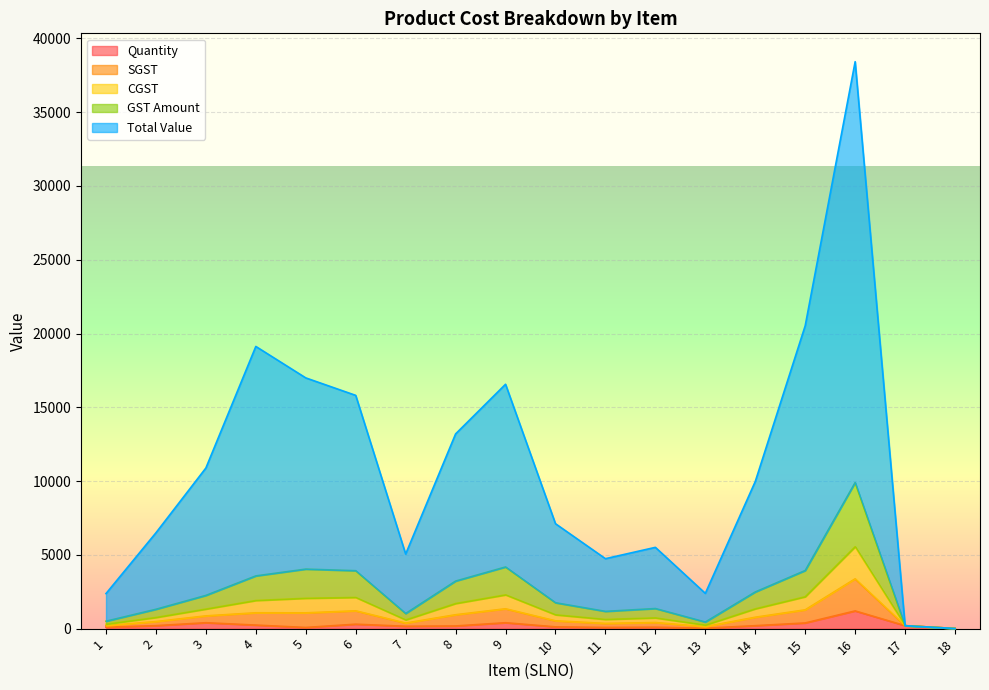

What is the spread (max minus min) of values at 11?

4660.7